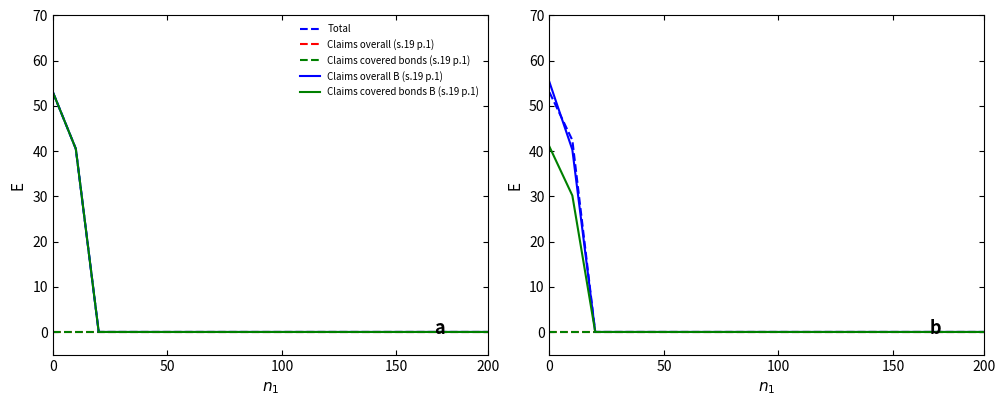

What is the difference between the maximum and second lowest values in the Claims covered bonds B (s.19 p.1) series?

41.0